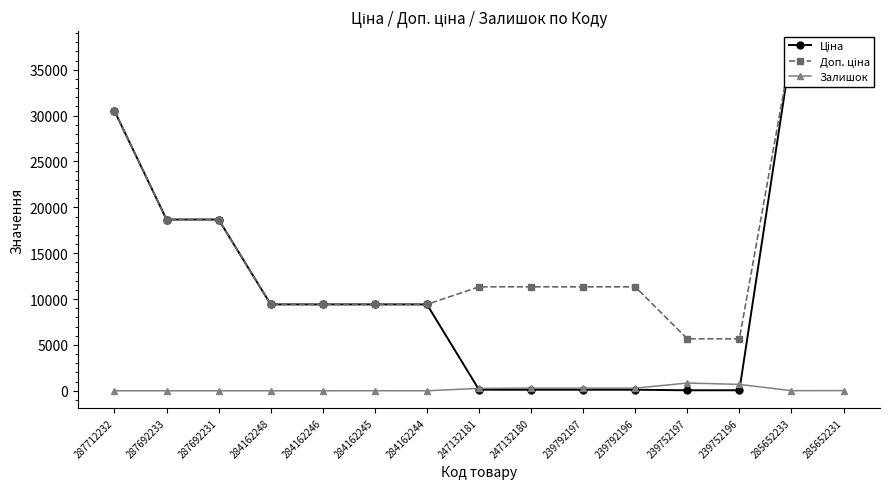

What is the average value of the Ціна series?

12051.7